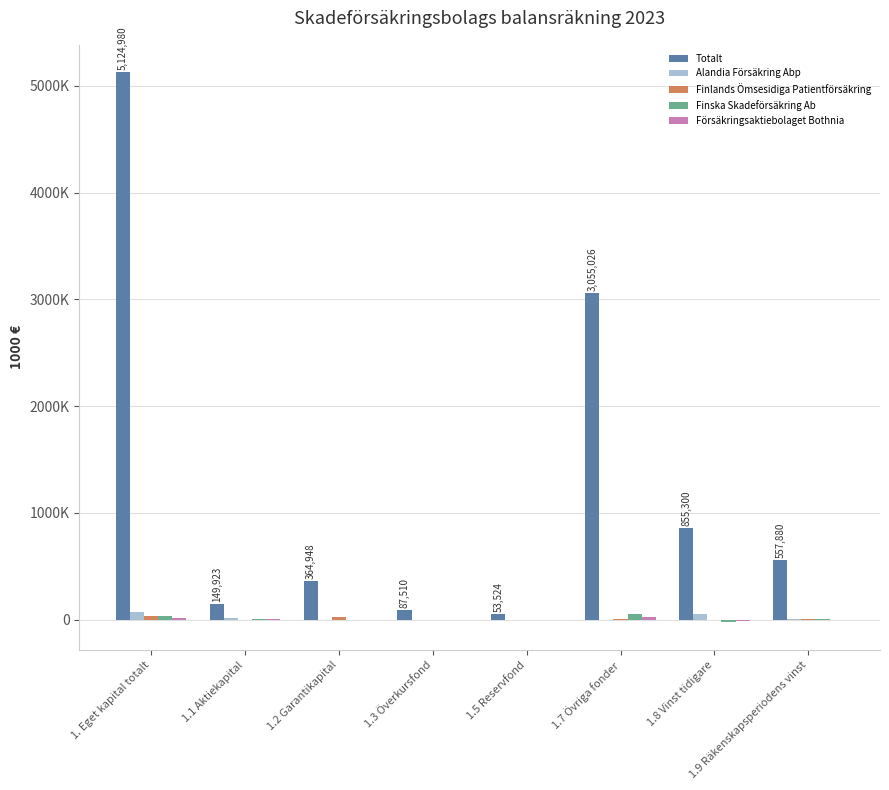

Are the bars grouped side by side (vs. stacked)?

Yes